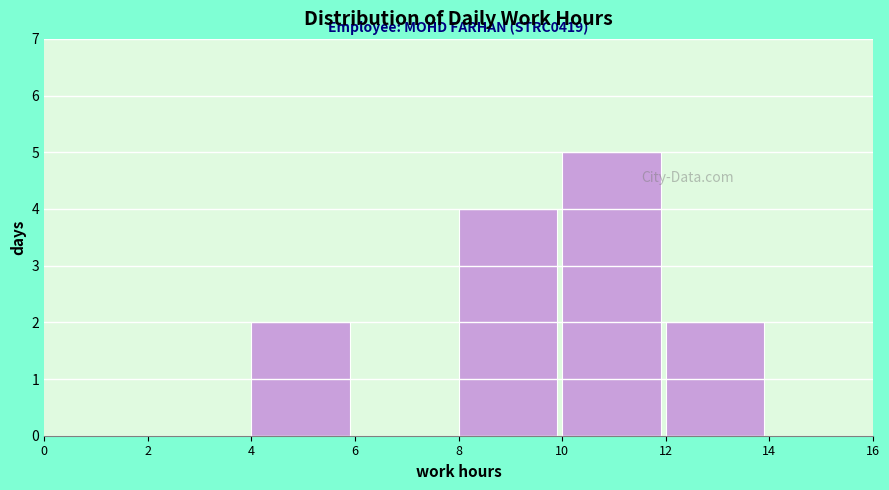

Over which range of the x-axis is the bar tallest?

10 to 12